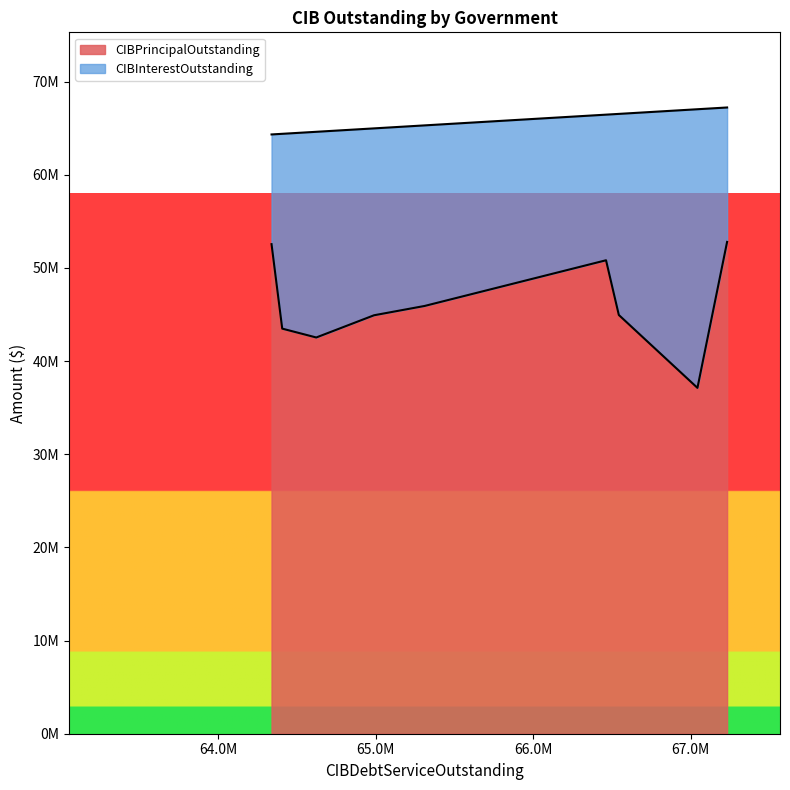

What are all the series names shown in the legend?

CIBPrincipalOutstanding, CIBInterestOutstanding